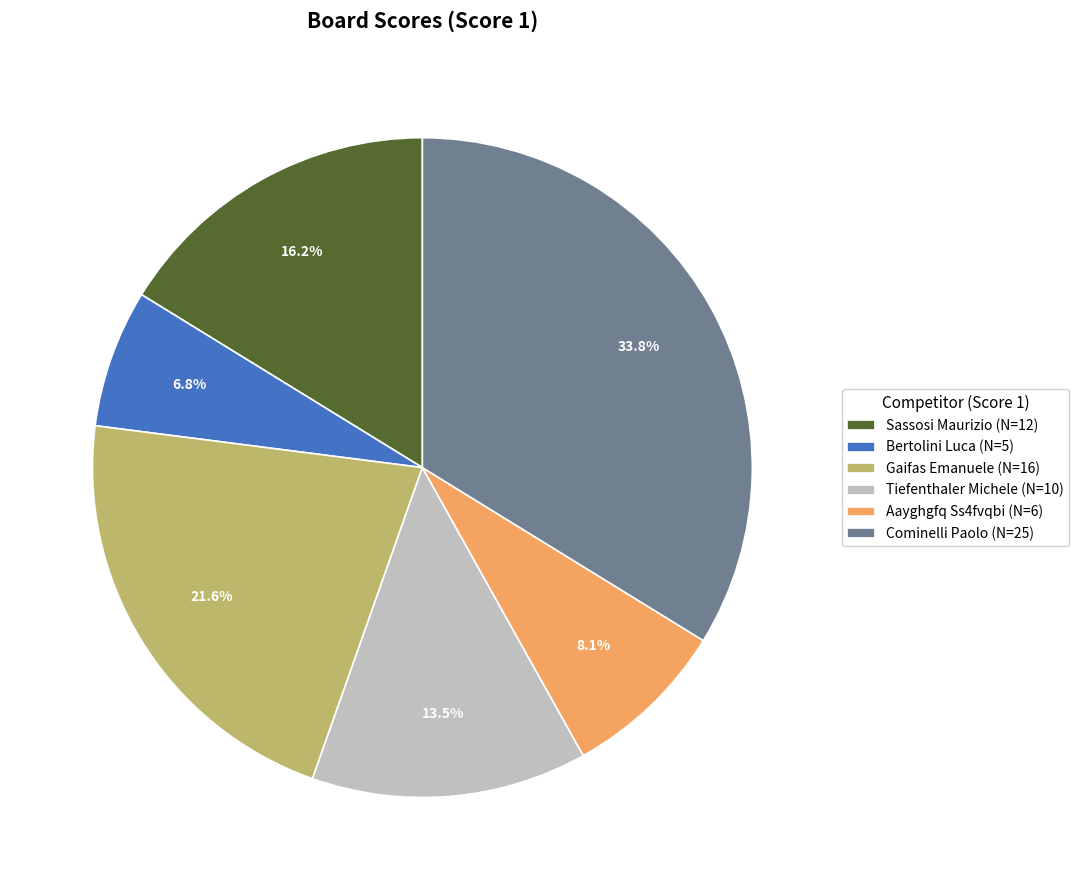

Which category has the smallest portion of the pie?

Bertolini Luca (N=5)